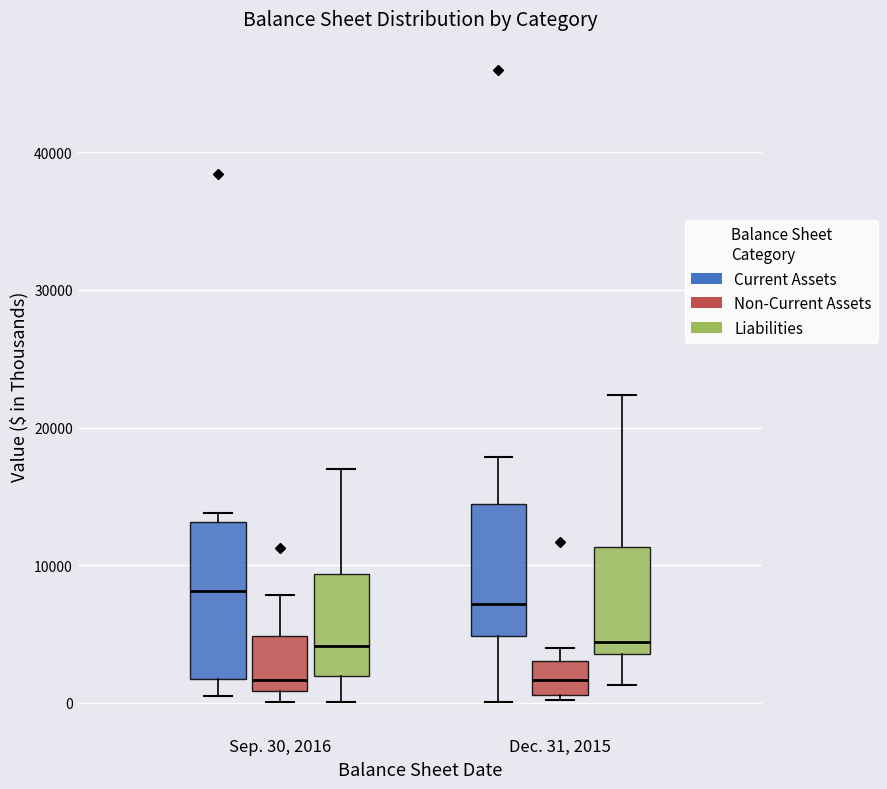

Where does the lower whisker of the box for Sep. 30, 2016 (Liabilities) end on the y-axis? The values are not printed on the chart, so give them approximately, as read against the axis.

0